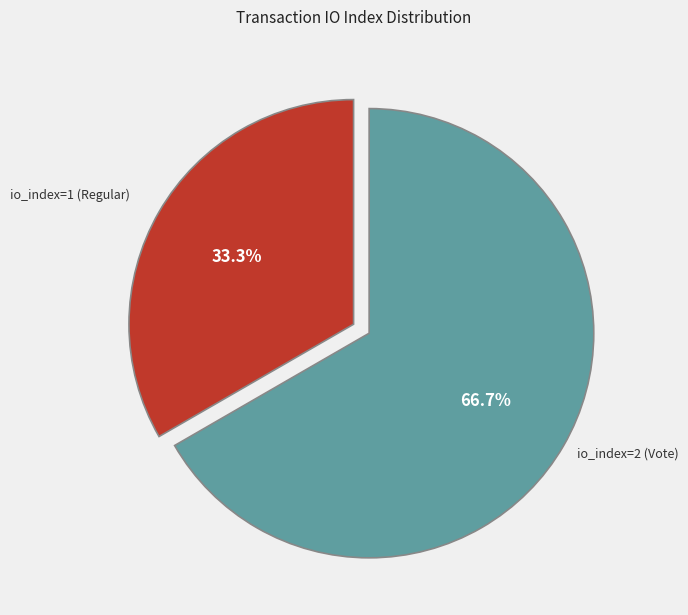

Does io_index=2 (Vote) represent more than half of the total?

Yes